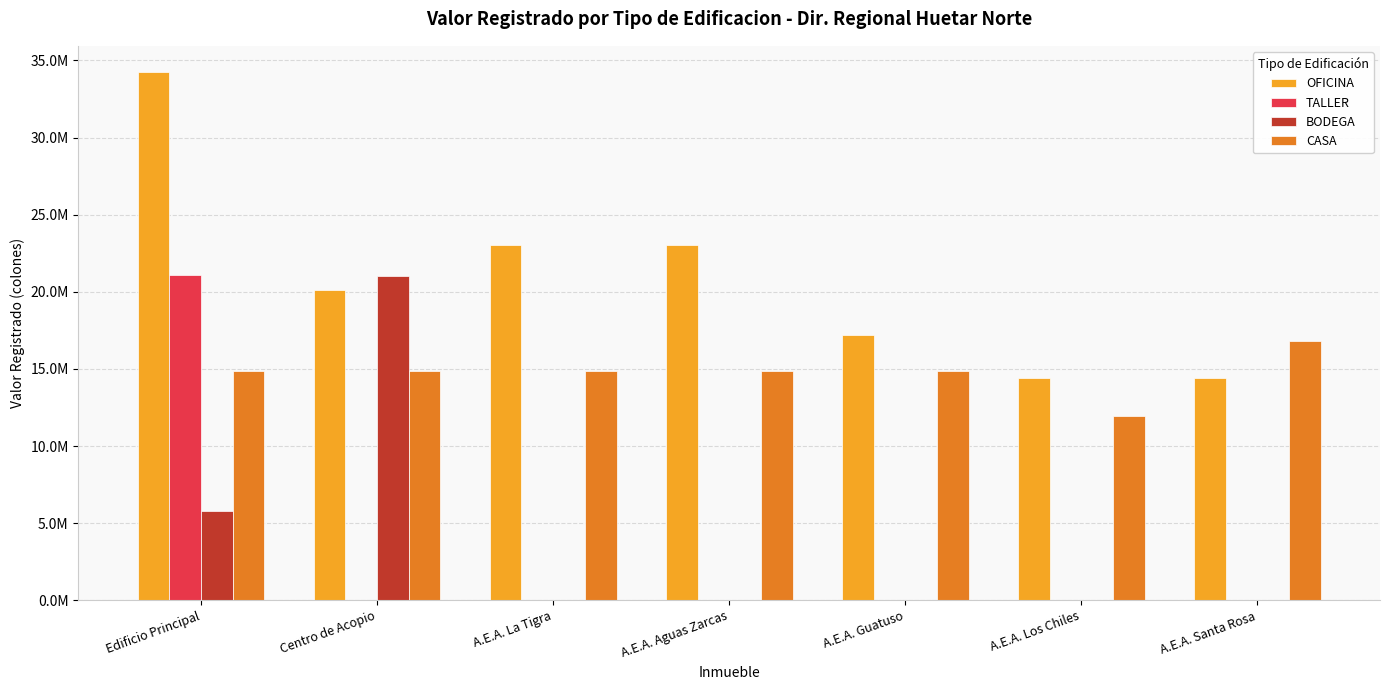

What is the sum of the TALLER values at Edificio Principal and A.E.A. La Tigra?

21079000